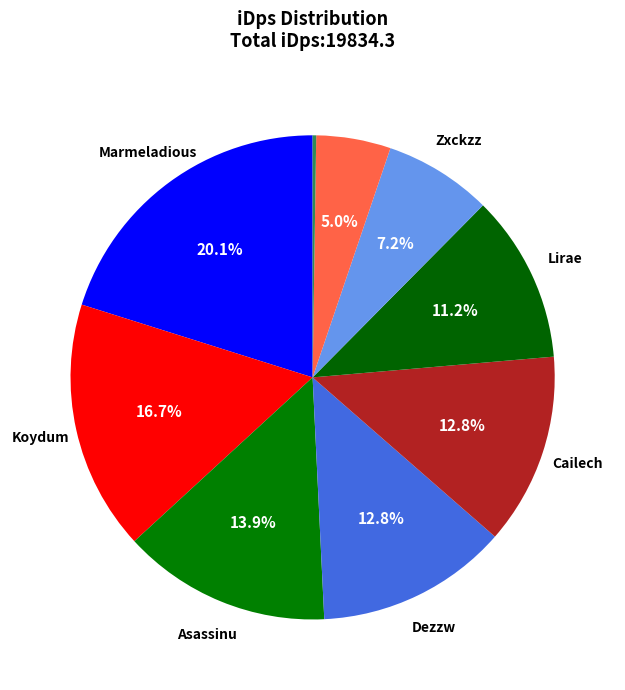

Rank the categories by value from lowest to highest.

Kagoale, Cocobignut, Zxckzz, Lirae, Cailech, Dezzw, Asassinu, Koydum, Marmeladious